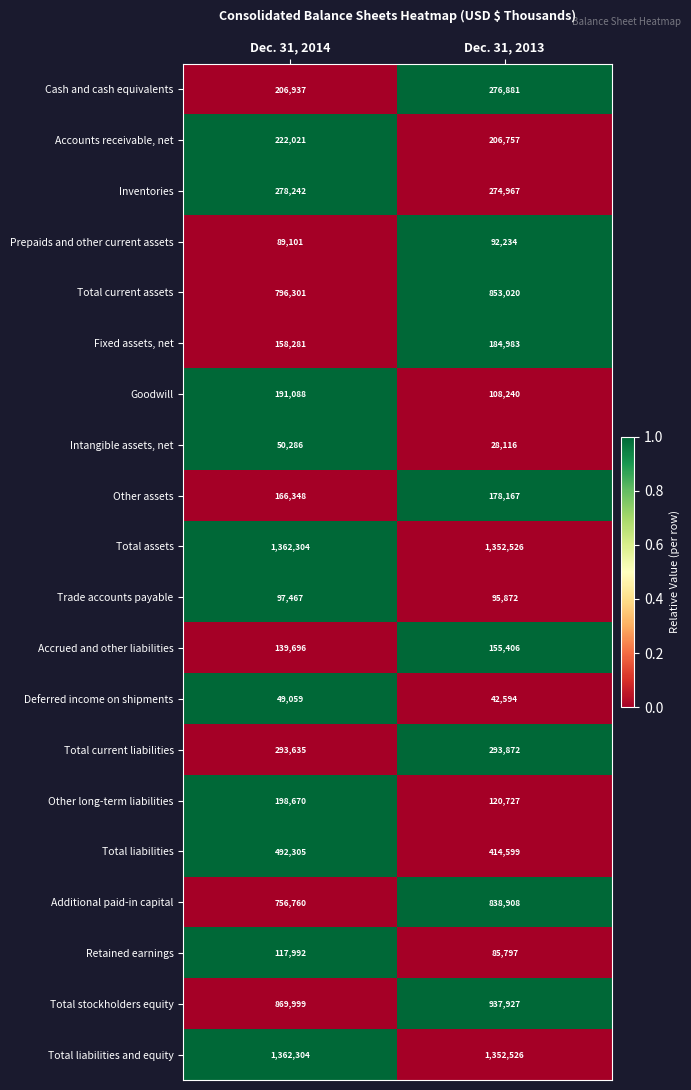

List the labels in order of Trade accounts payable value, smallest first.

Dec. 31, 2013, Dec. 31, 2014